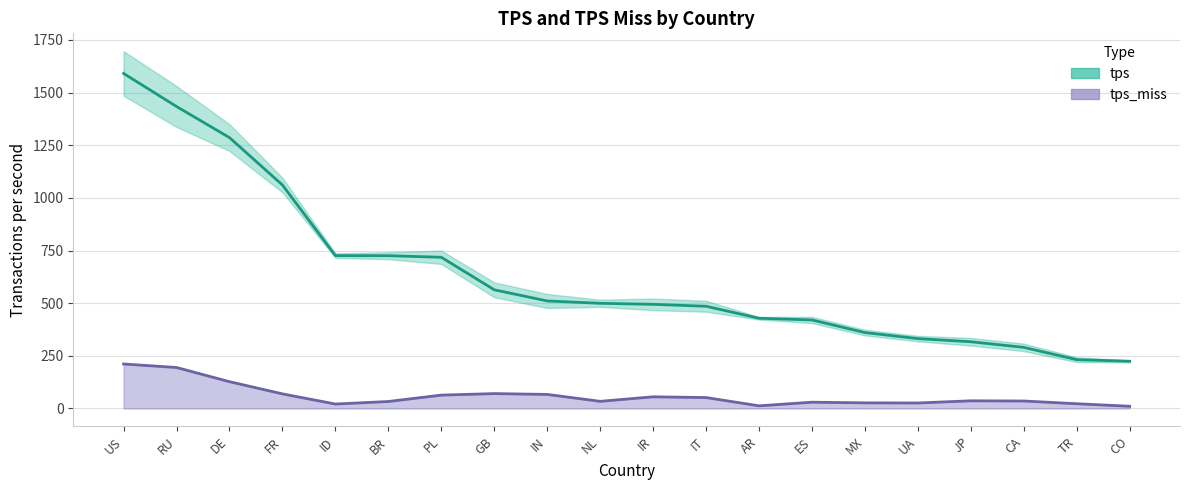

What is the maximum value for tps_miss?

211.3